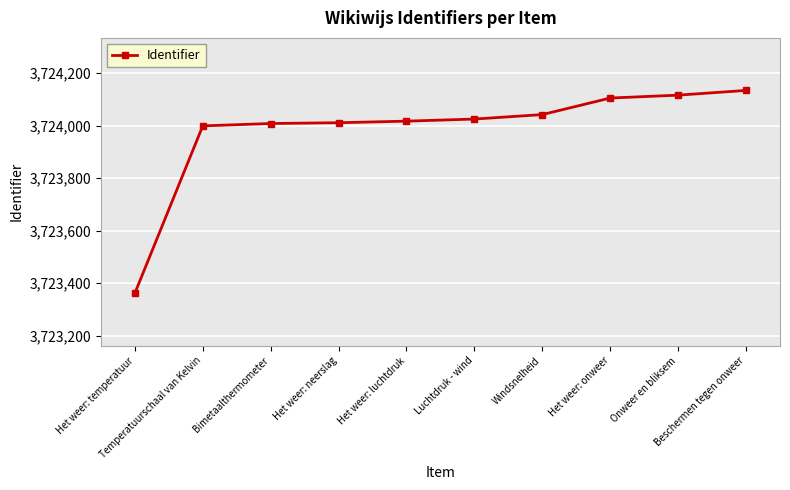

True or false: the data has more than 2 interior local peaks.

False